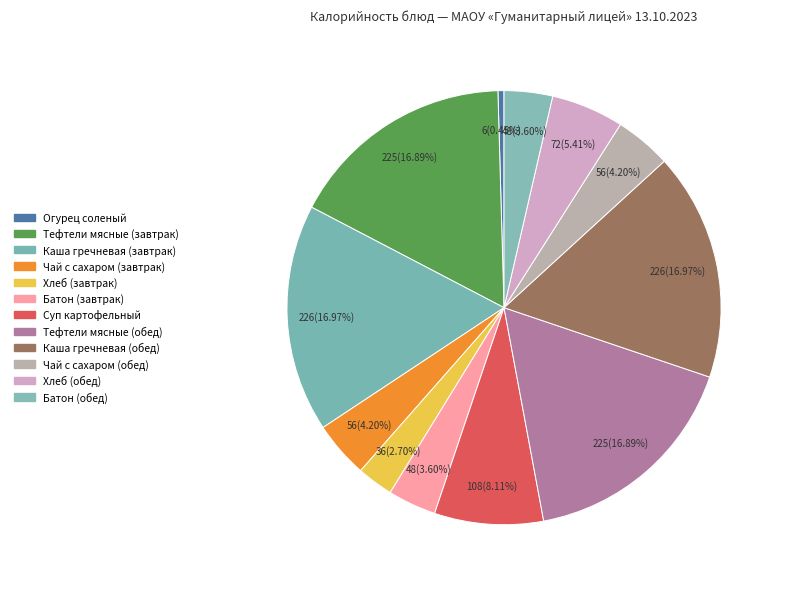

True or false: Чай с сахаром (обед) accounts for 4% of the total.

True